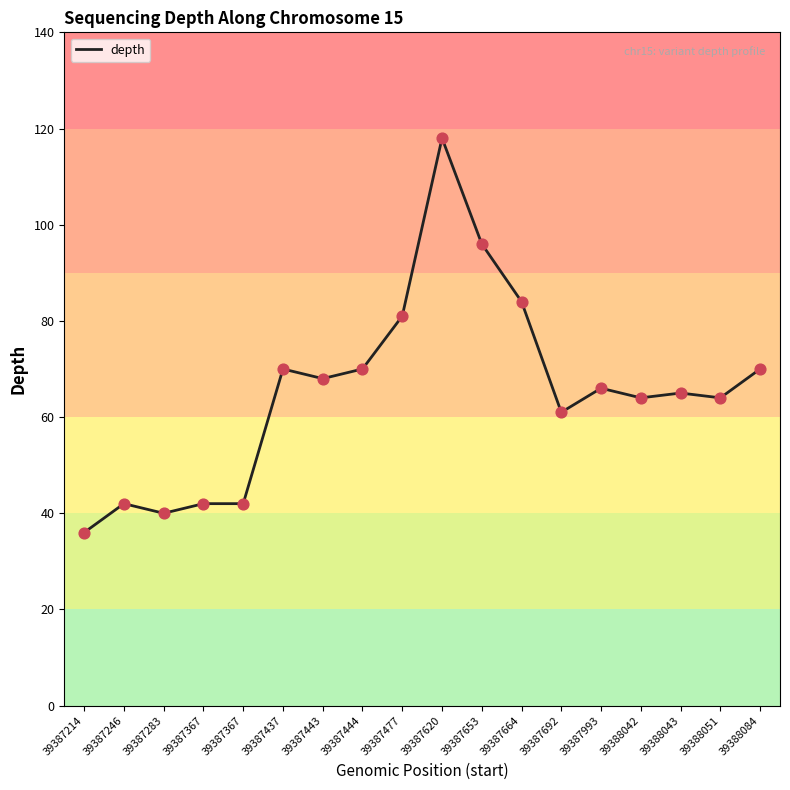

Is this an area chart (filled region under the line)?

No